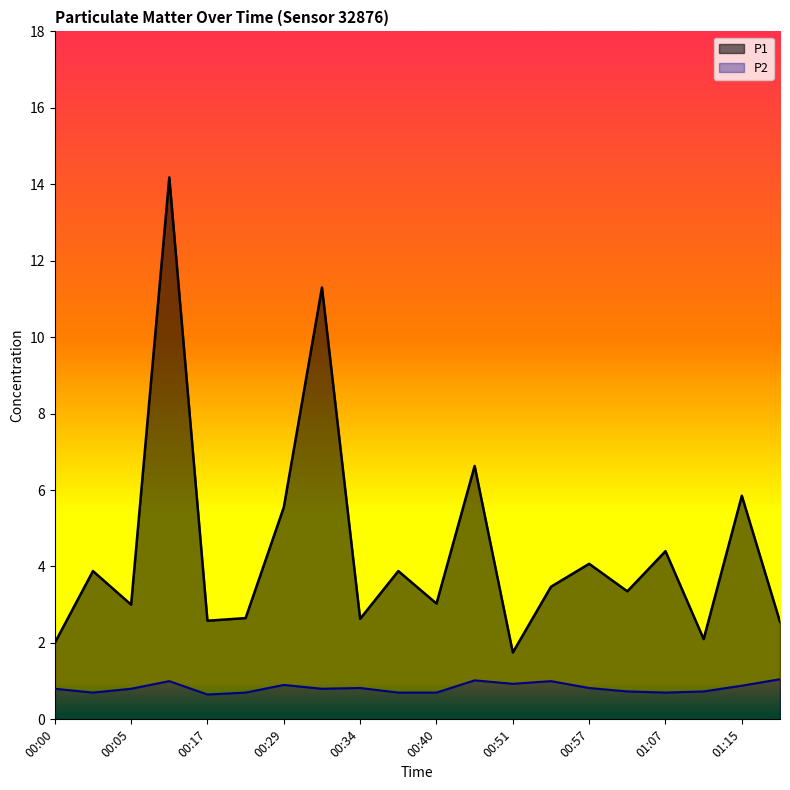

At how many categories does at least one series exceed 2?

18